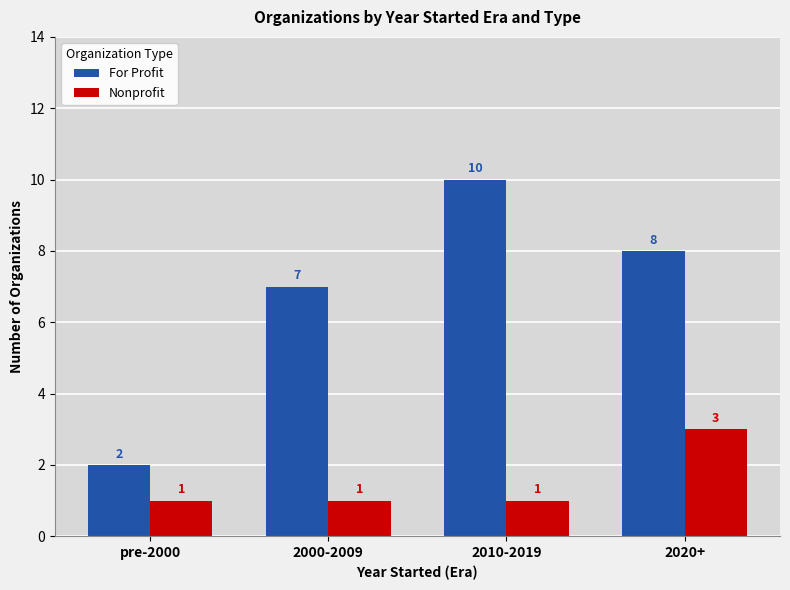

How many bars are there in total?

8